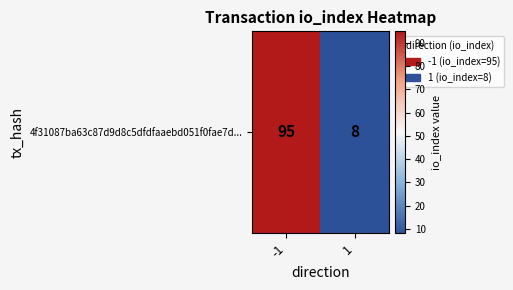

What is the ratio of the value at 1 to the value at -1?

0.1